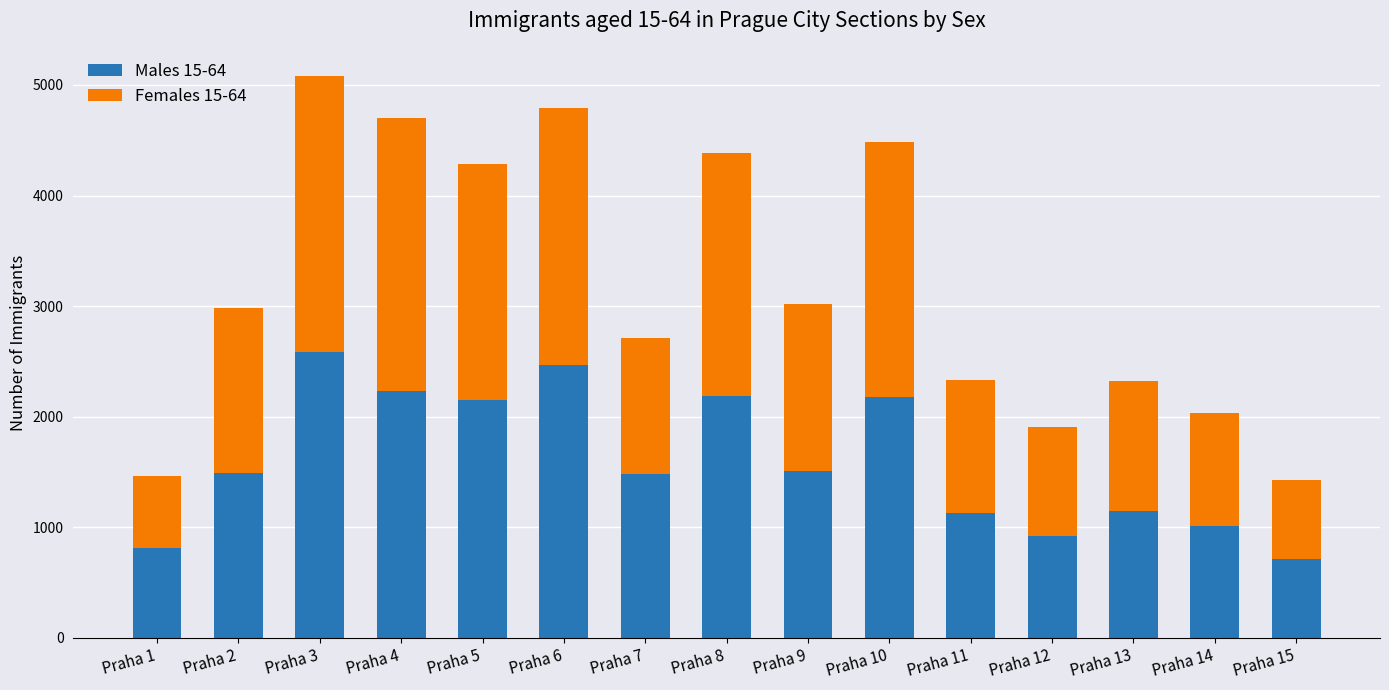

The Males 15-64 series shows 438 at Praha 12. True or false?

False